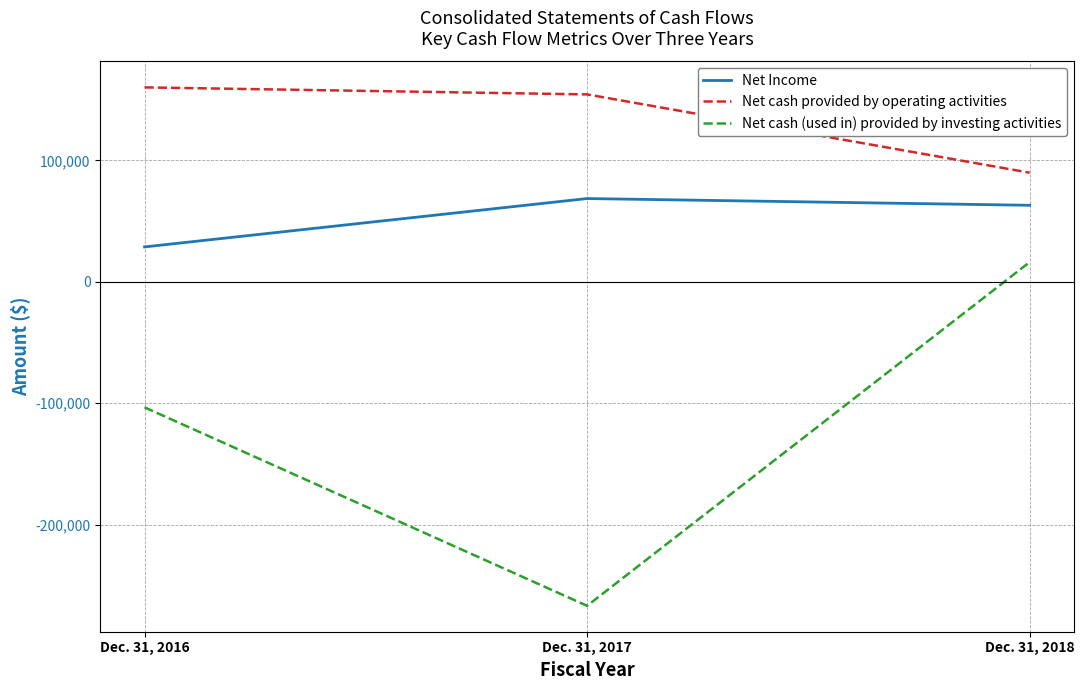

What is the sum of the Net Income values at Dec. 31, 2016 and Dec. 31, 2017?

97437